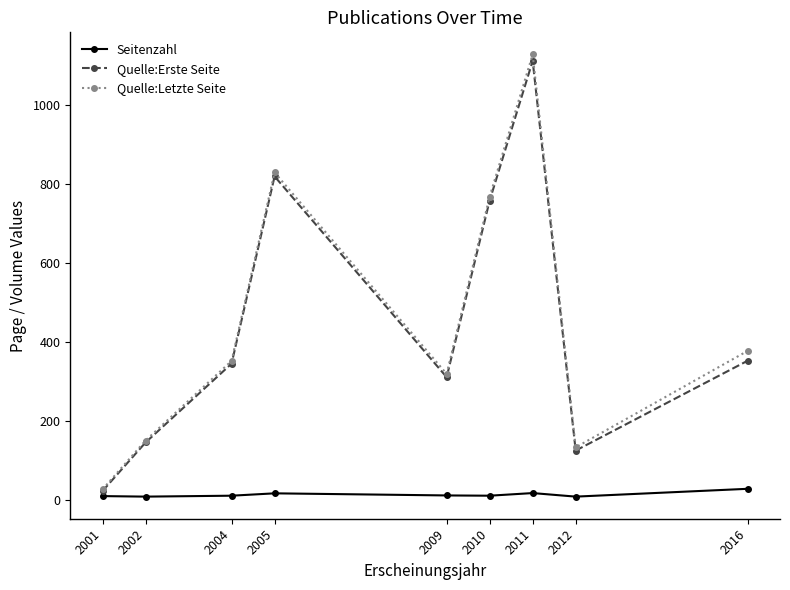

Is it true that Quelle:Letzte Seite equals 1129.3 at 2011?

True